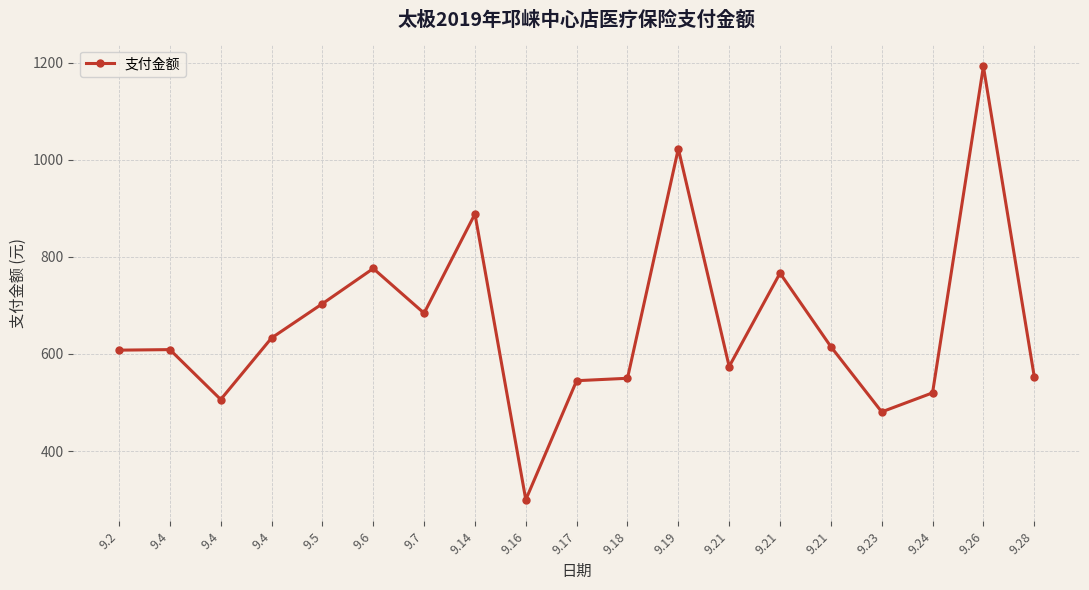

What is the value of the 17th point from the left?

520.0